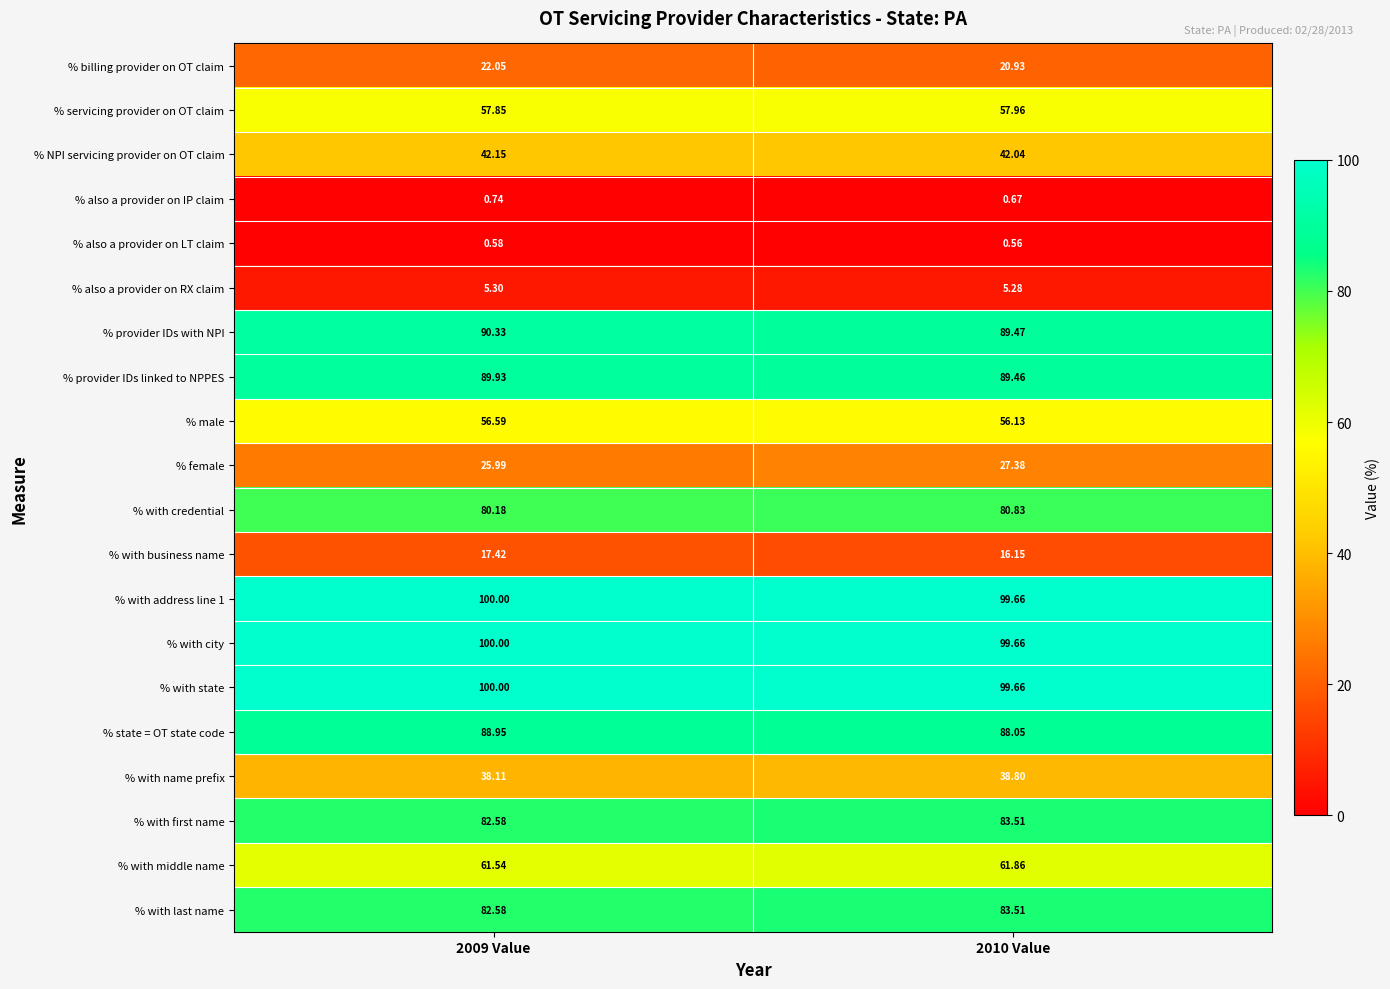

Which series has the widest spread of values?

% female